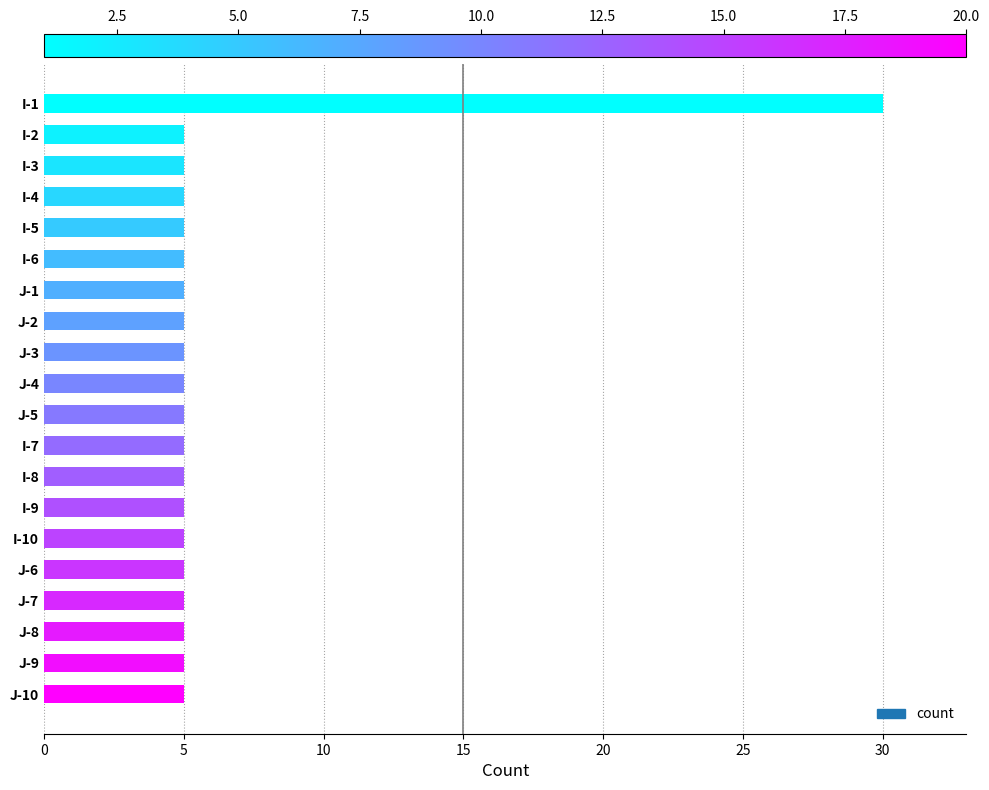

True or false: the data shows 5 at I-8.

True